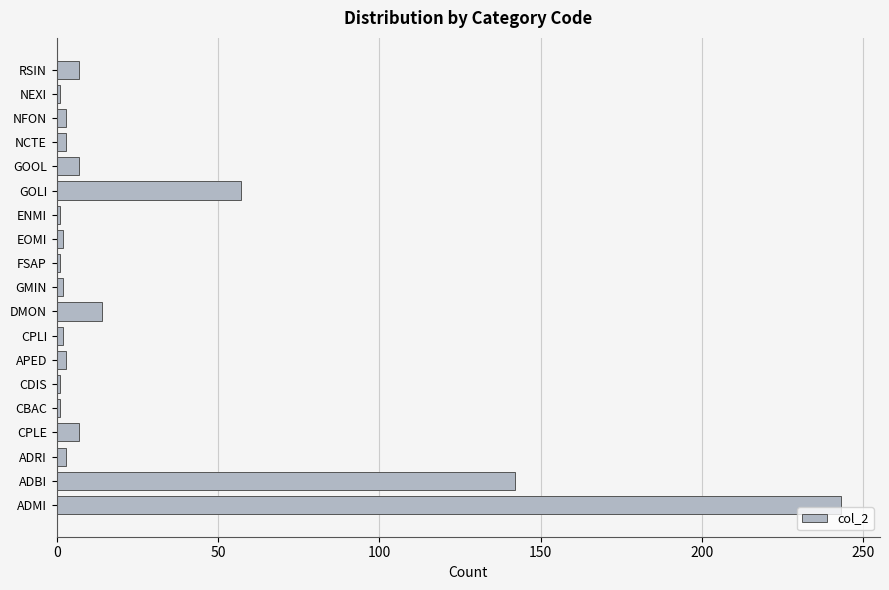

What is the greatest value displayed?

243